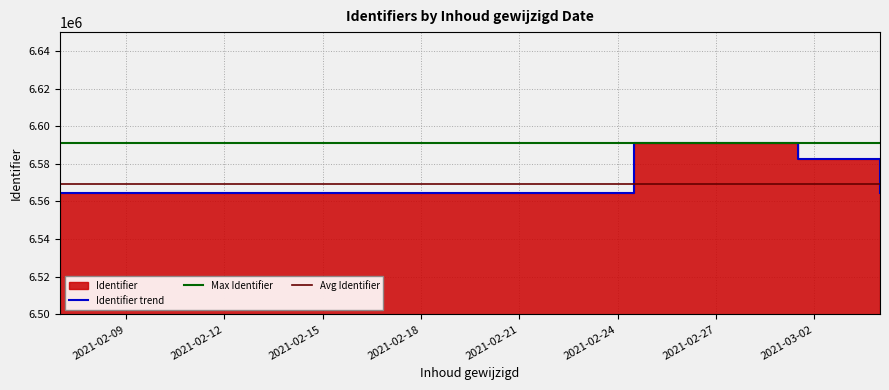

What is the sum of all values?

59123325